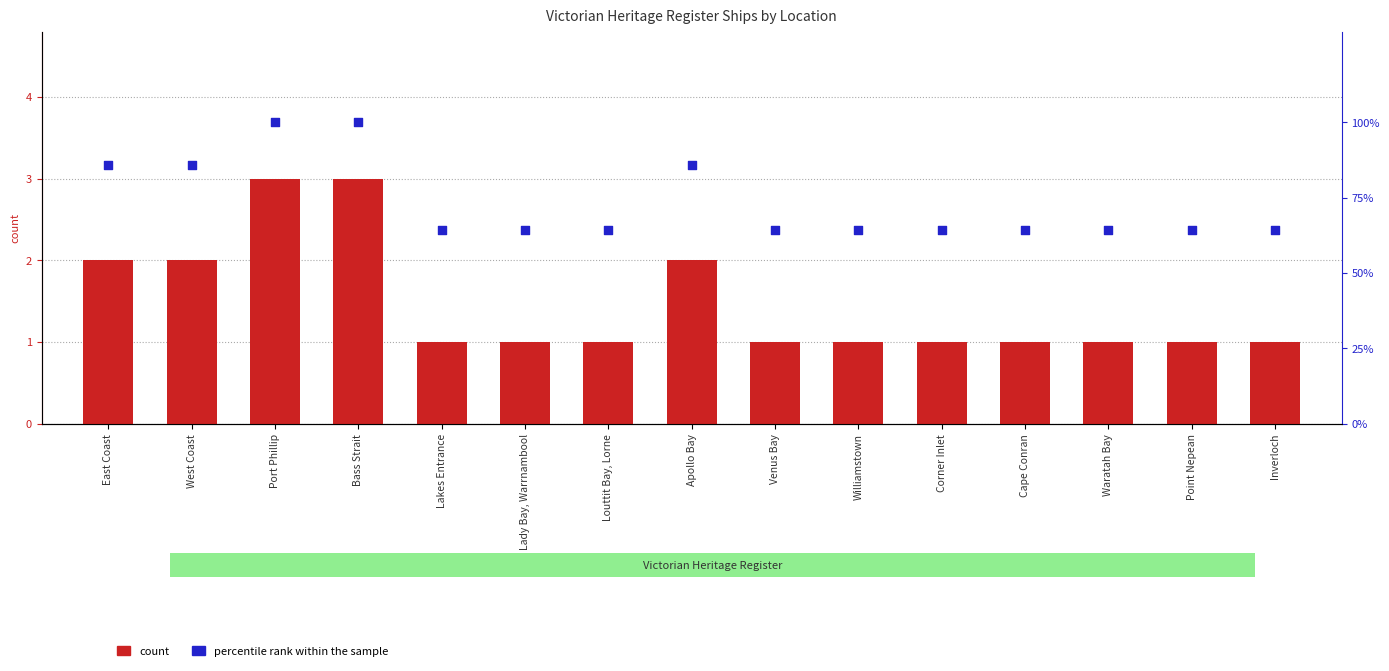

What is the total value across all series at Inverloch?

65.3